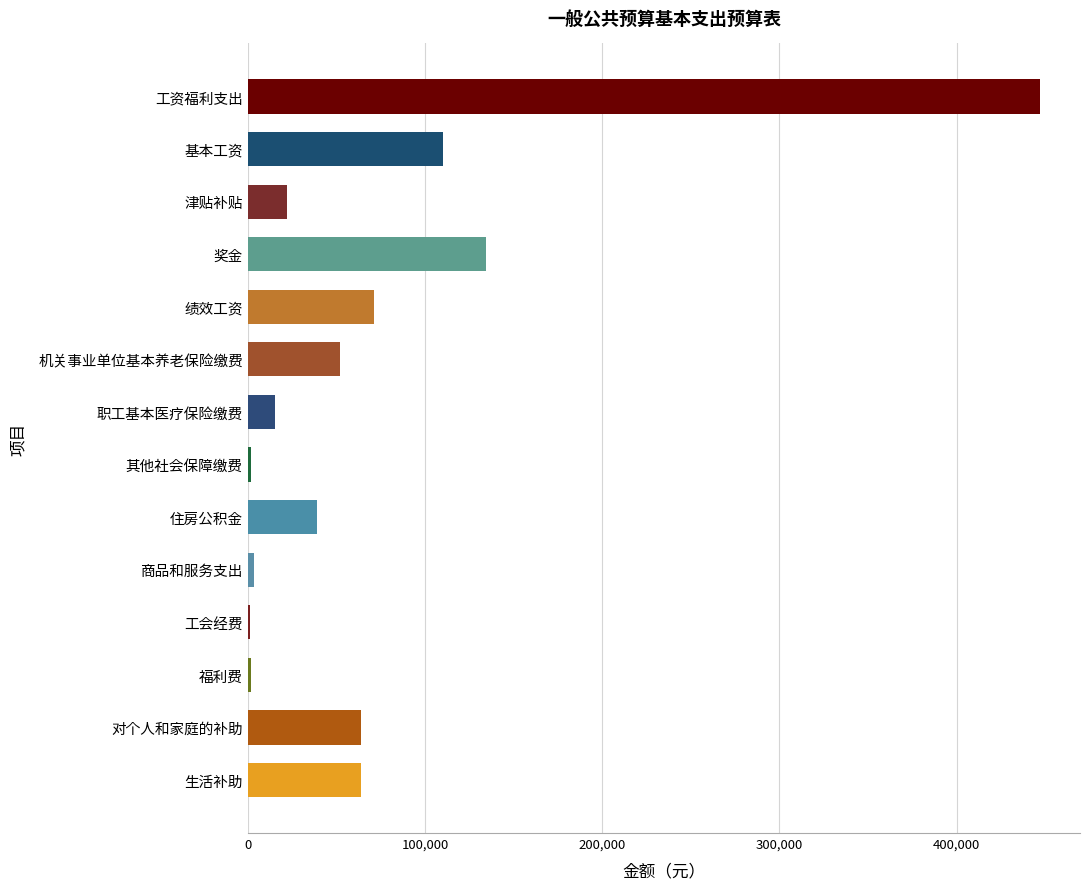

True or false: the data shows 110347 at 基本工资.

True